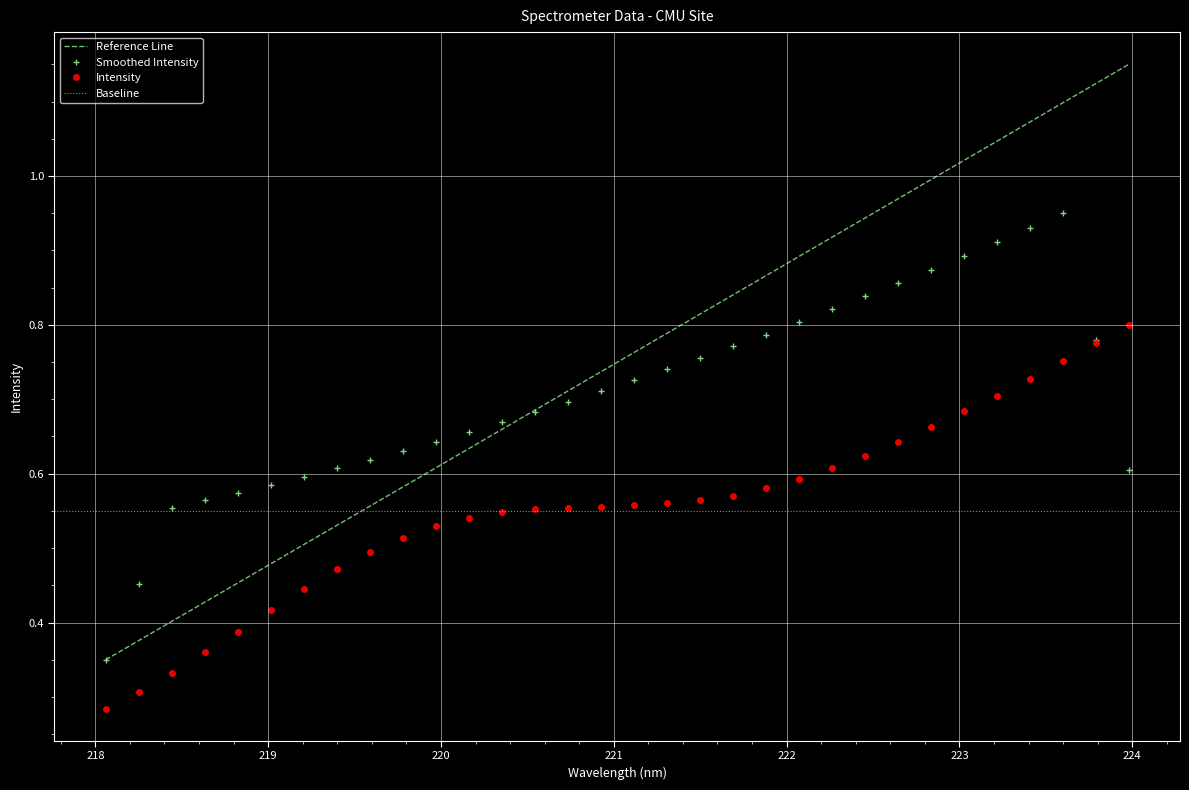

Which label corresponds to the largest value in the chart?

223.9802